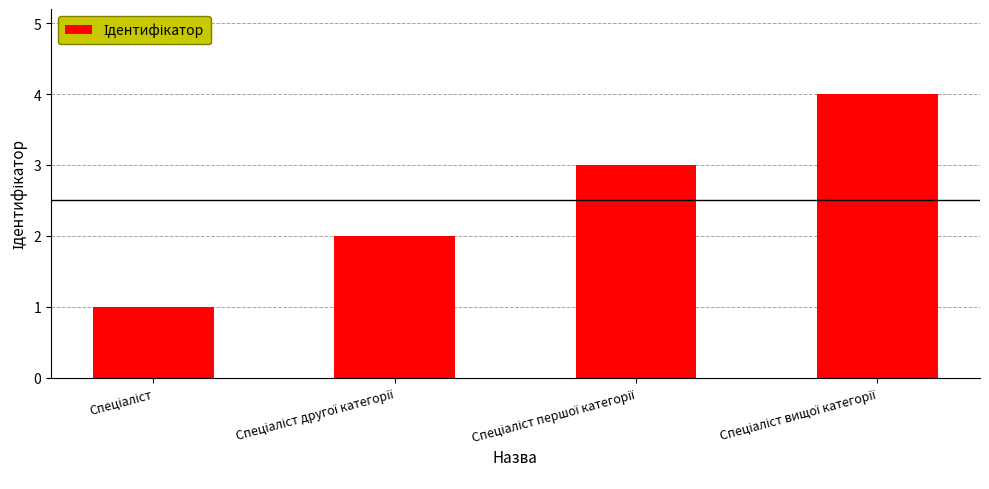

What is the sum of all values?

10